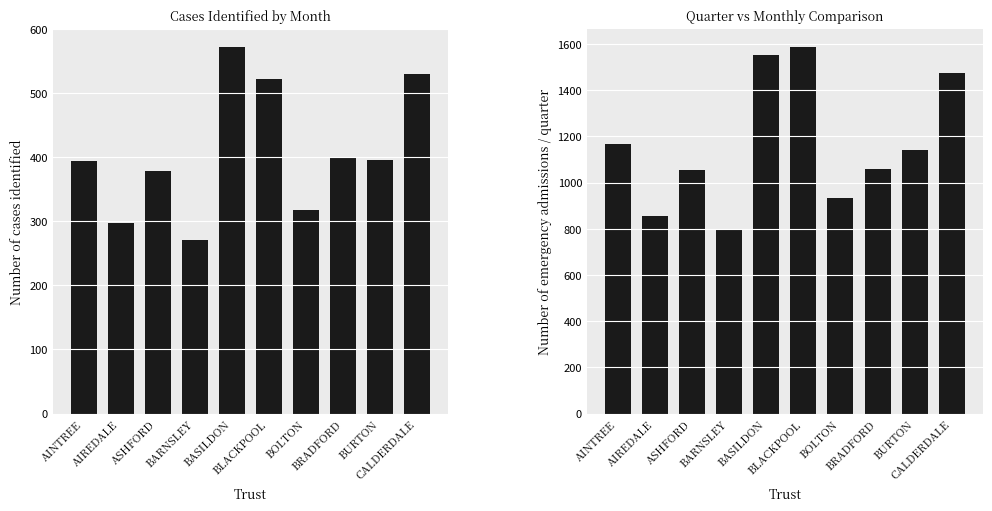

Rank the series by their average value, from highest to lowest.

Quarter Emergency Admissions, Jan Cases Identified